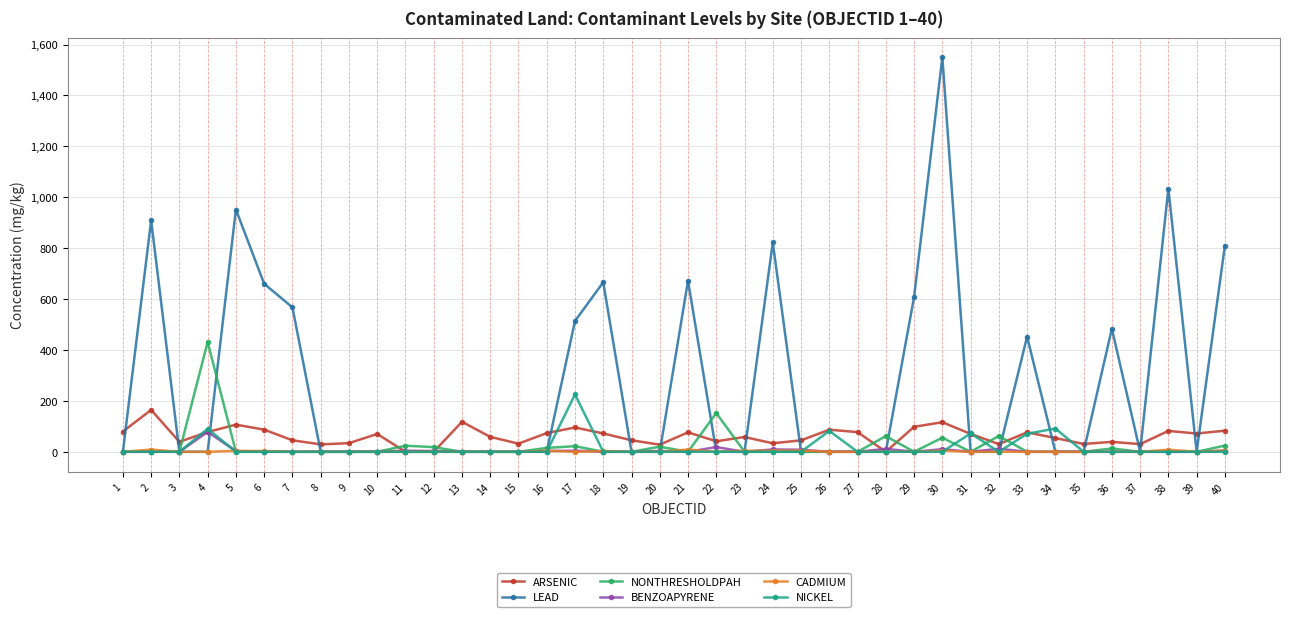

Which series changed the most between 33 and 39?

LEAD